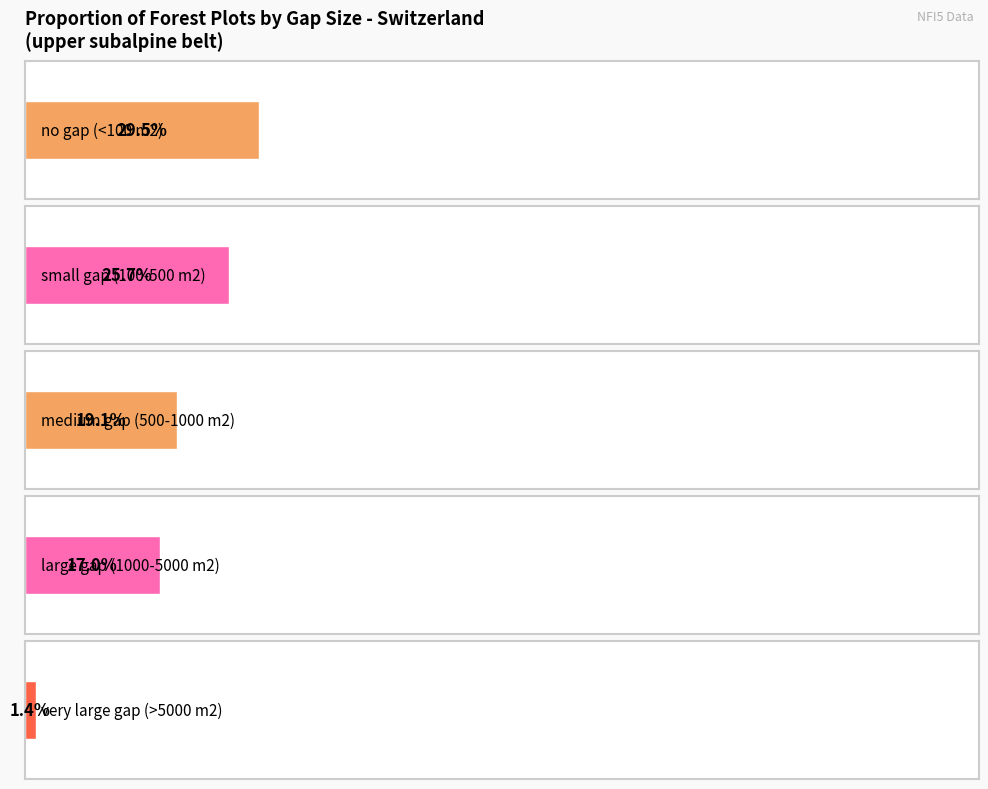

Is it true that small gap (100-500 m2) equals 25.7 at upper subalpine?

True